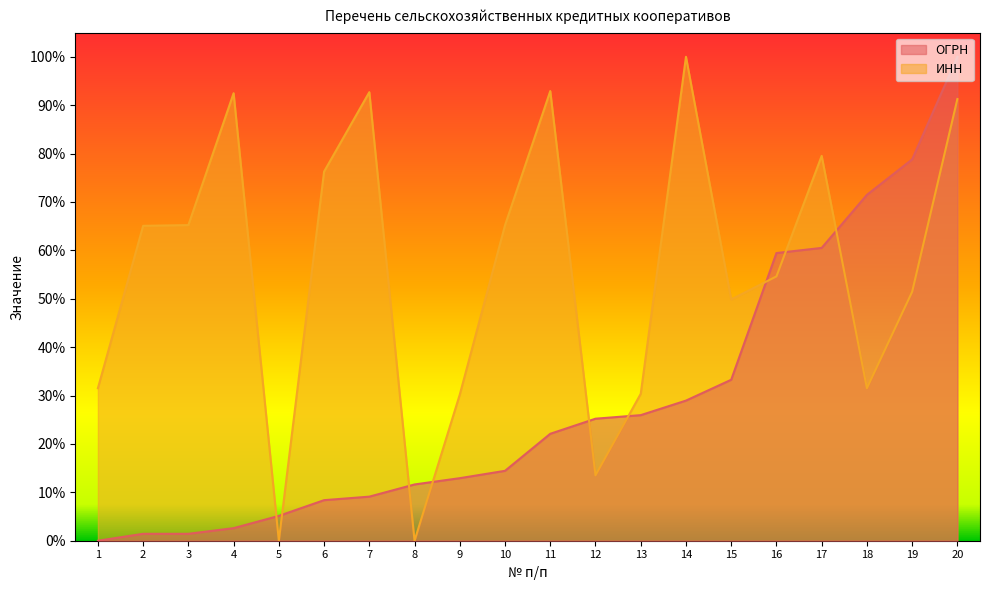

At which label does ИНН reach its minimum?

5